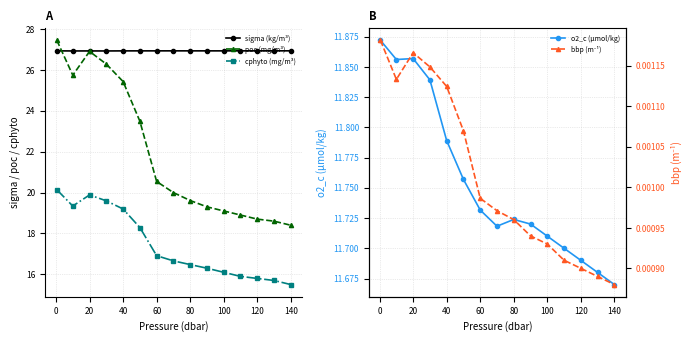

The value of o2_c (µmol/kg) at 40 is 6.9. True or false?

False